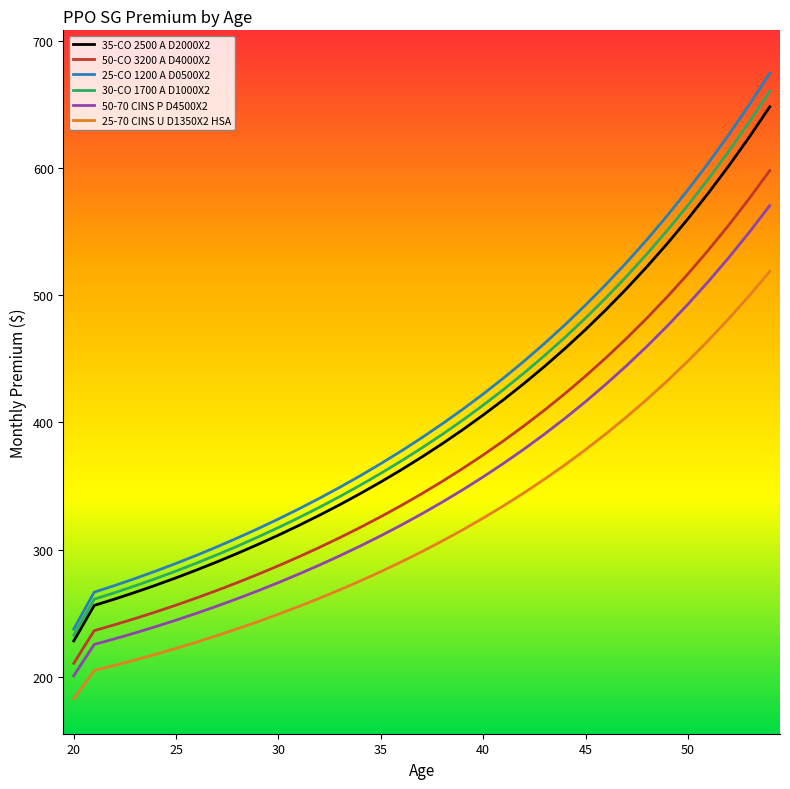

What is the sum of all 25-70 CINS U D1350X2 HSA values?

11155.0